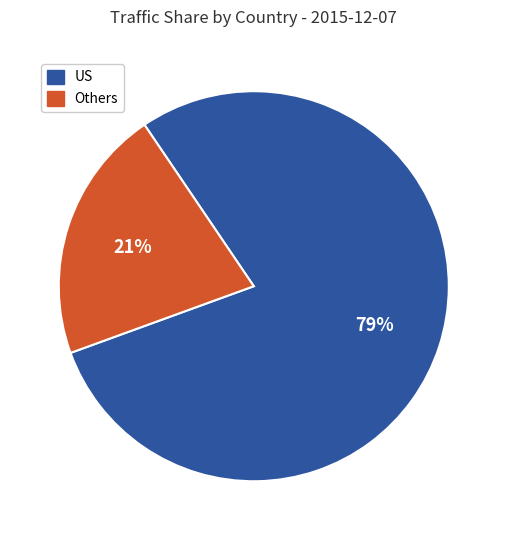

To the nearest percent, what is the average slice percentage?

50%